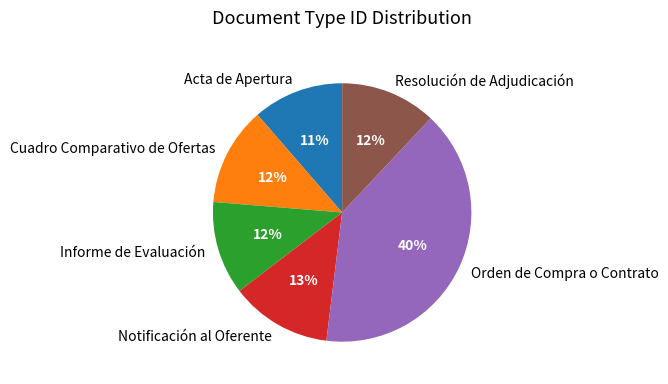

Does Notificación al Oferente represent more than half of the total?

No